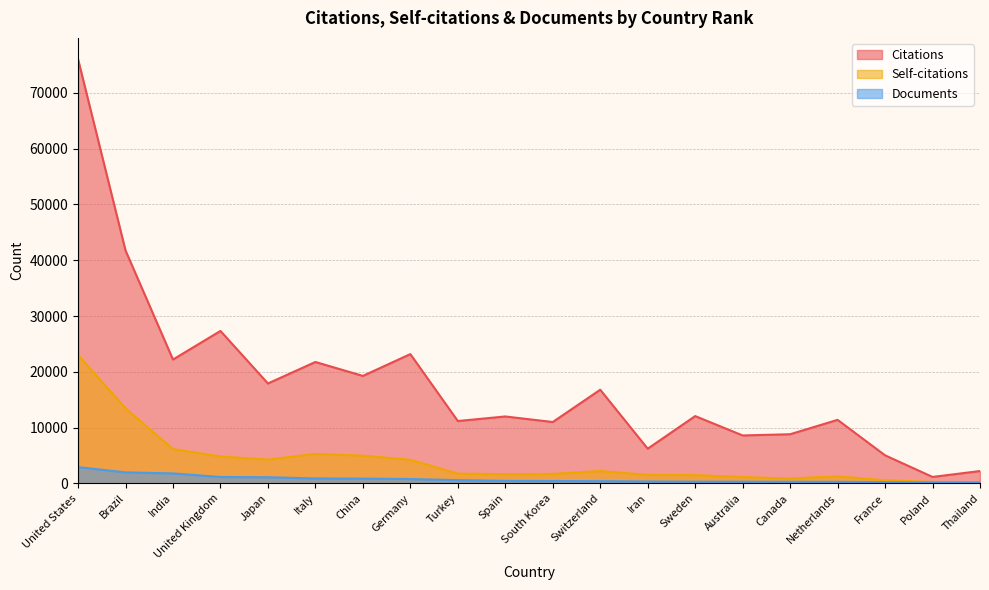

What is the approximate value of Documents at Germany, to the nearest 10?

780